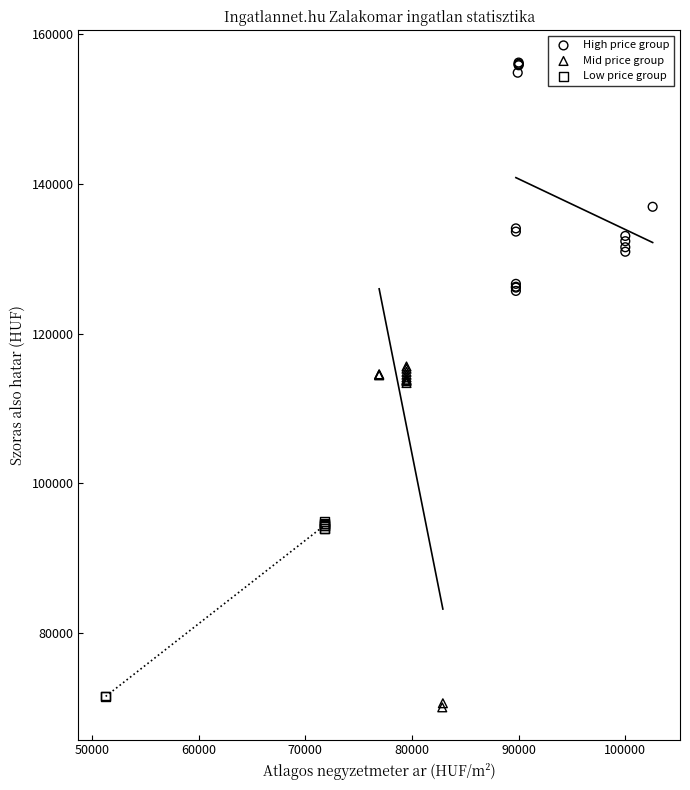

Which series has the largest Y range (max minus min)?

Mid price group